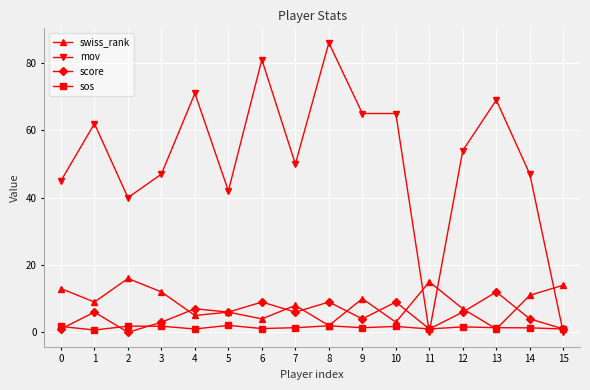

Which category has the highest value in the mov series?

8